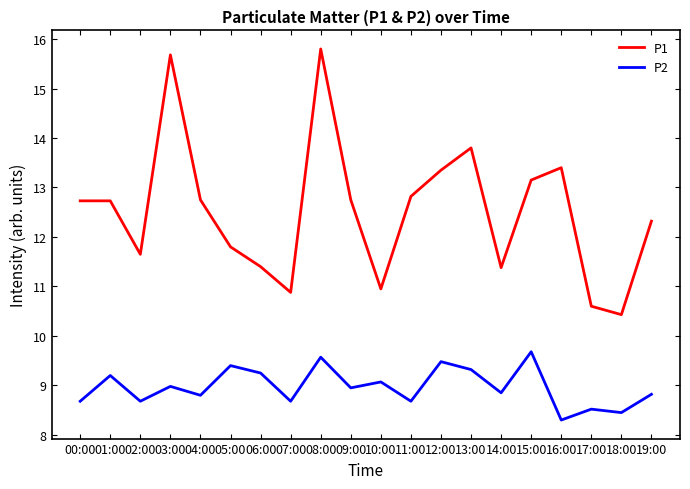

What position from the left is 16:00?

17